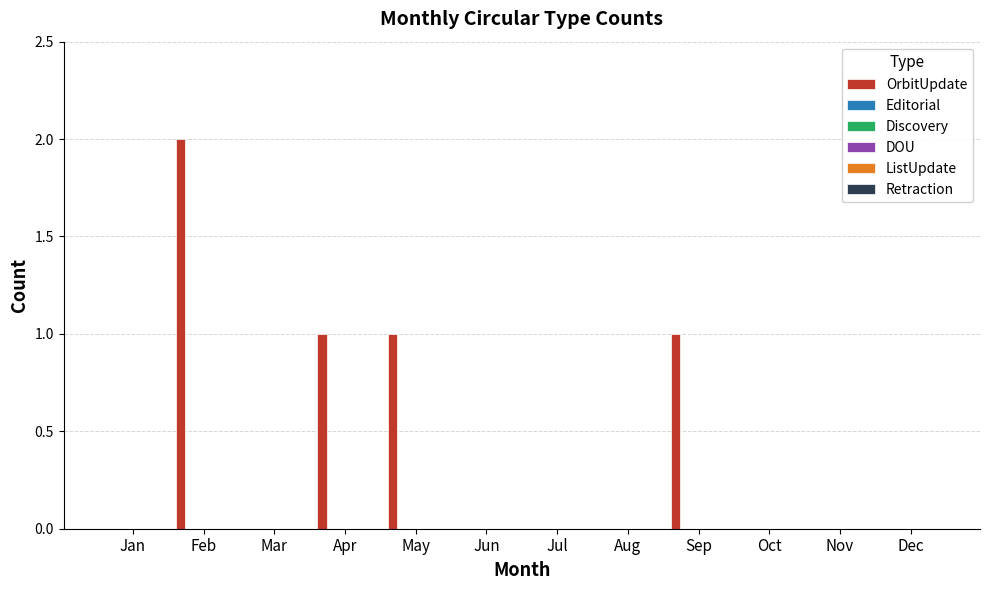

What is the sum of all values?

5